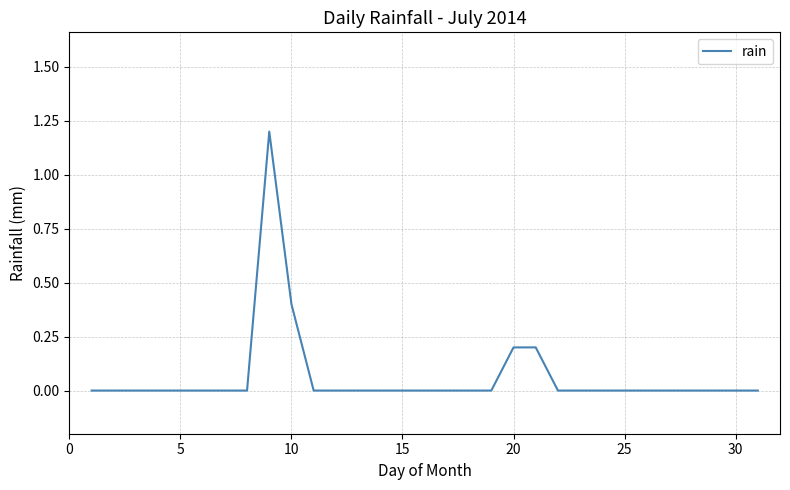

What is the maximum value shown in the chart?

1.2